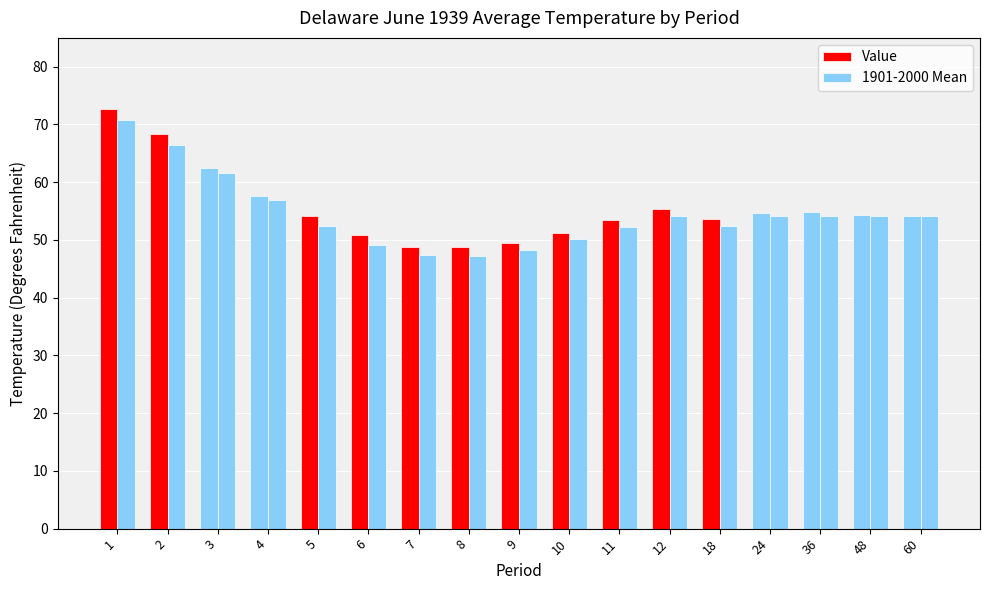

Reading left to right, extract all data points from this chart.

Value: 72.7	68.3	62.5	57.7	54.2	50.9	48.8	48.7	49.5	51.2	53.4	55.3	53.7	54.7	54.8	54.4	54.2
1901-2000 Mean: 70.7	66.5	61.6	56.9	52.4	49.2	47.4	47.2	48.2	50.1	52.3	54.2	52.5	54.2	54.2	54.2	54.2